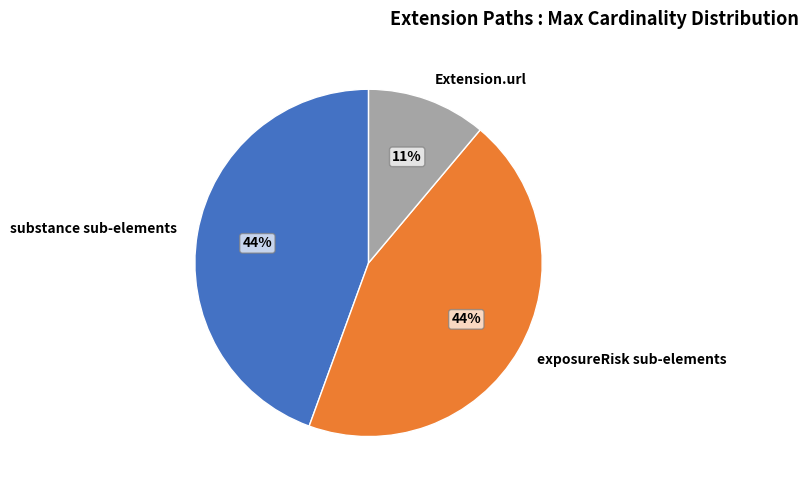

Is it true that exposureRisk sub-elements is 53% of the pie?

False